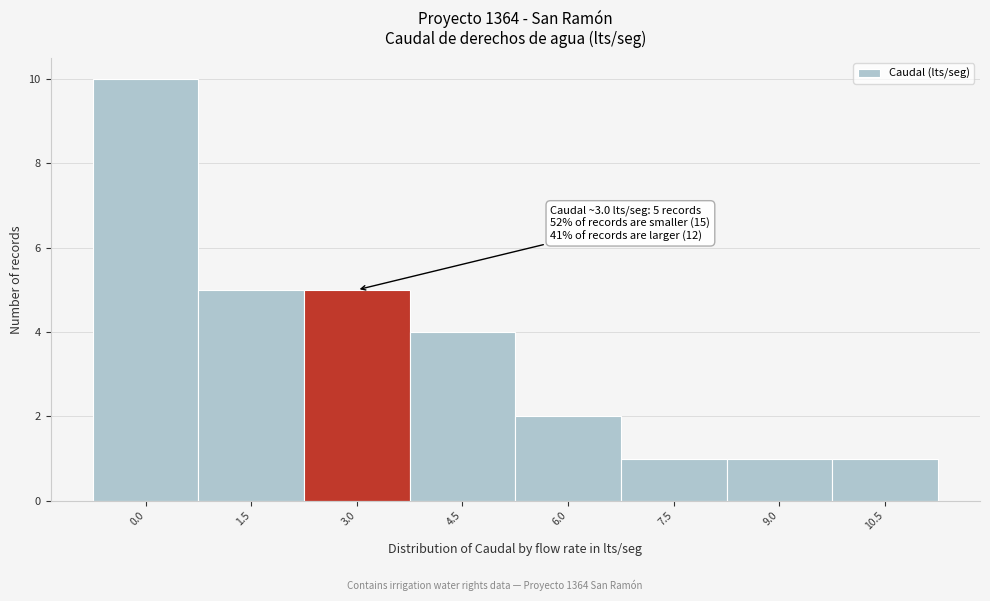

Reading right to left, extract all data points from this chart.

10.5=1	9.0=1	7.5=1	6.0=2	4.5=4	3.0=5	1.5=5	0.0=10